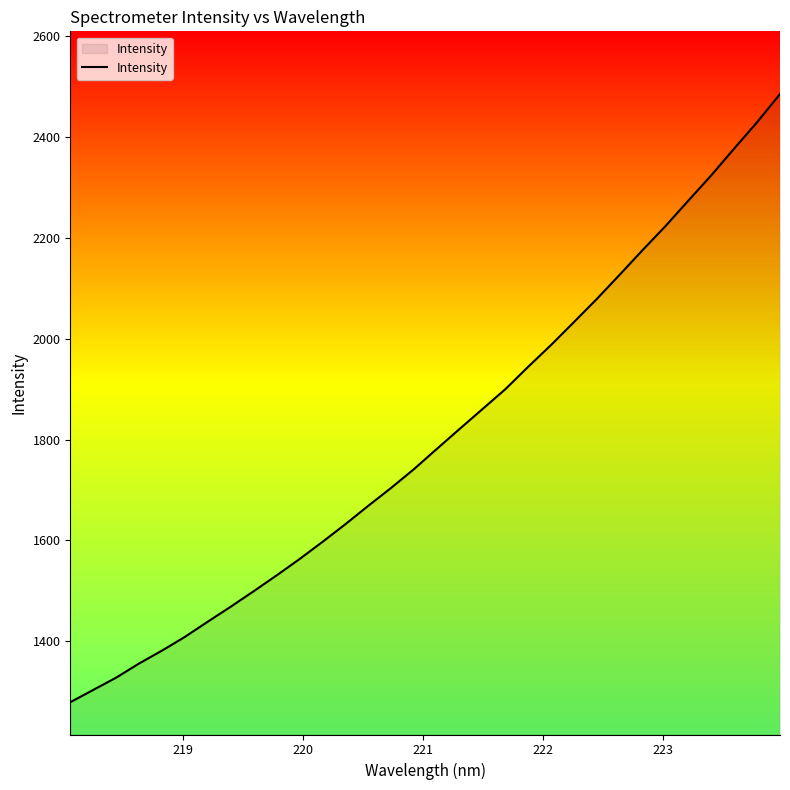

What is the smallest value displayed?

1279.5